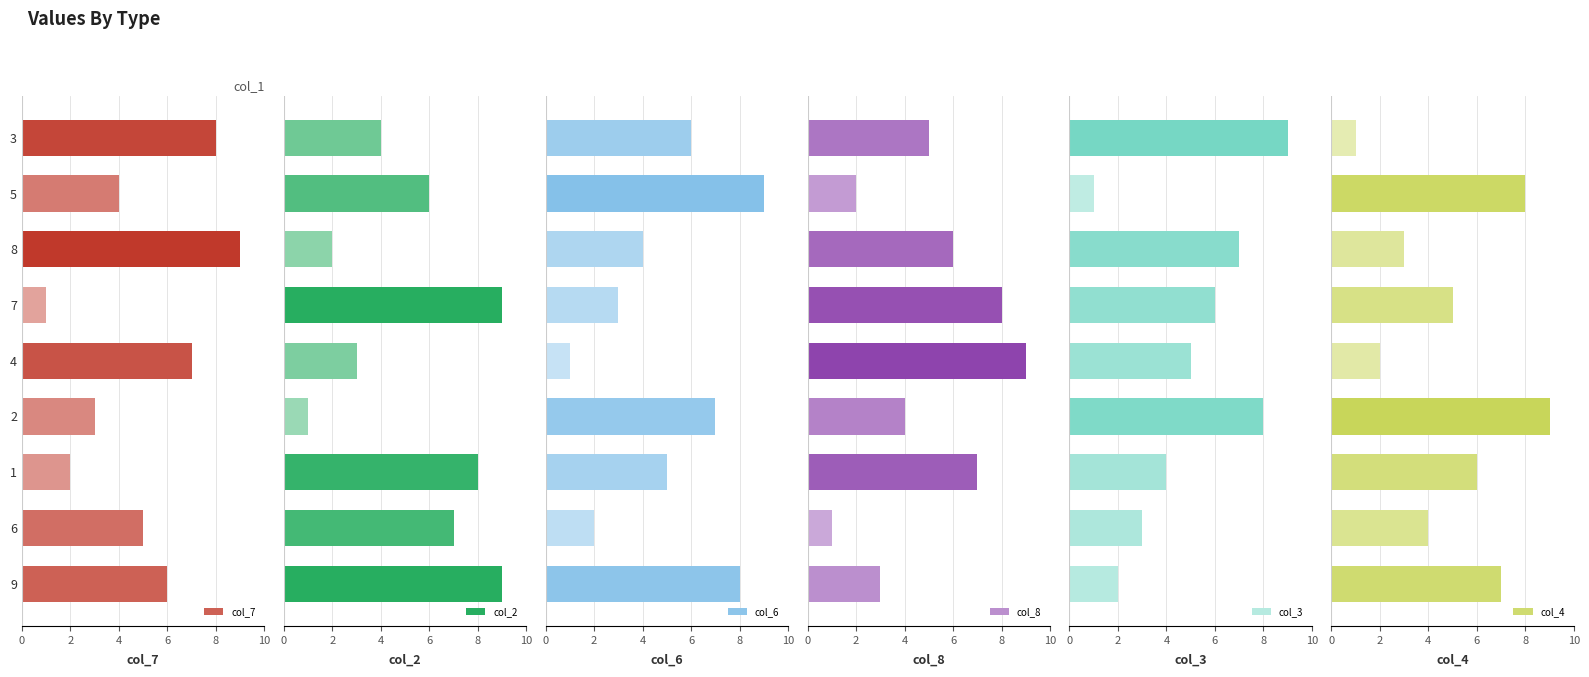

Is it true that col_7 equals 2 at 1?

True